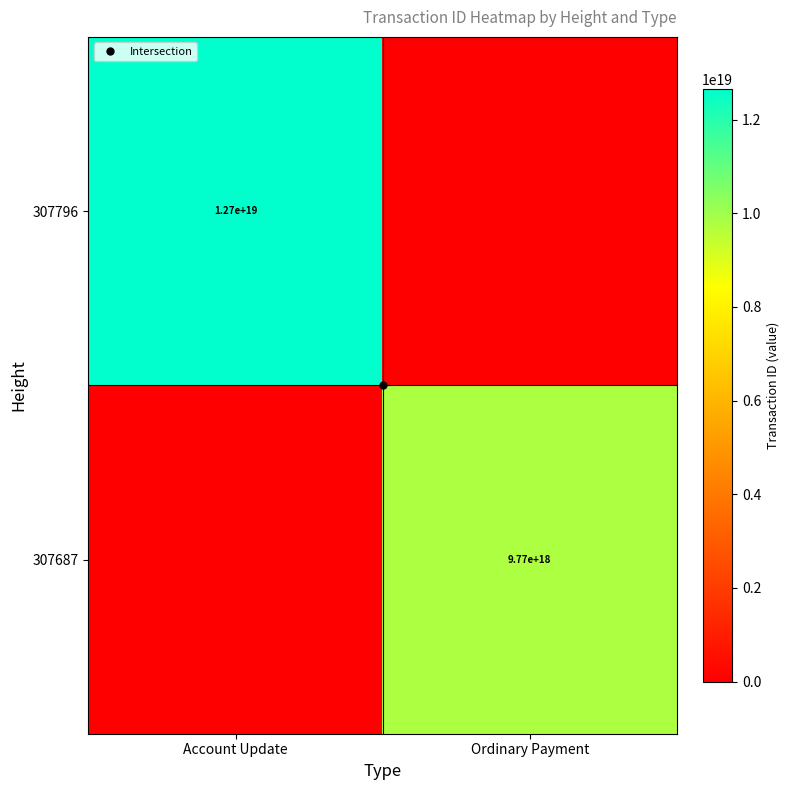

Which series changed the most between Account Update and Ordinary Payment?

307796